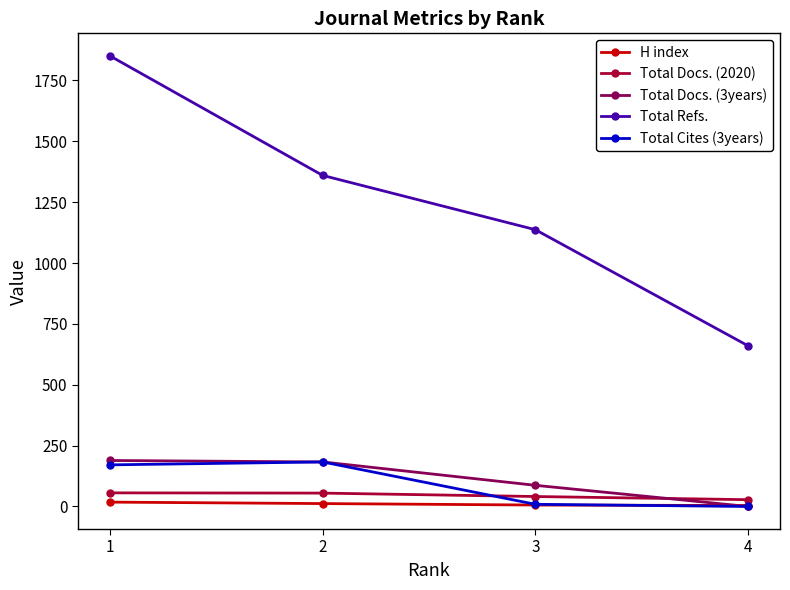

Where does the Total Docs. (2020) series first go above 55?

1